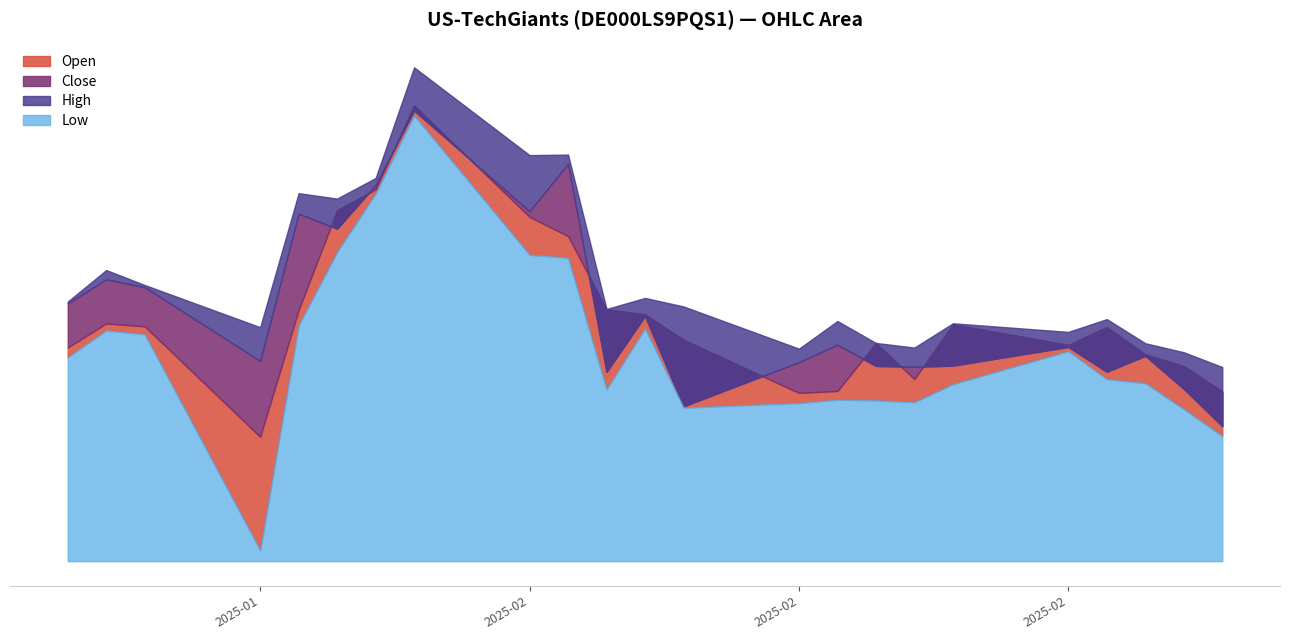

At how many categories does at least one series exceed 216945?

23